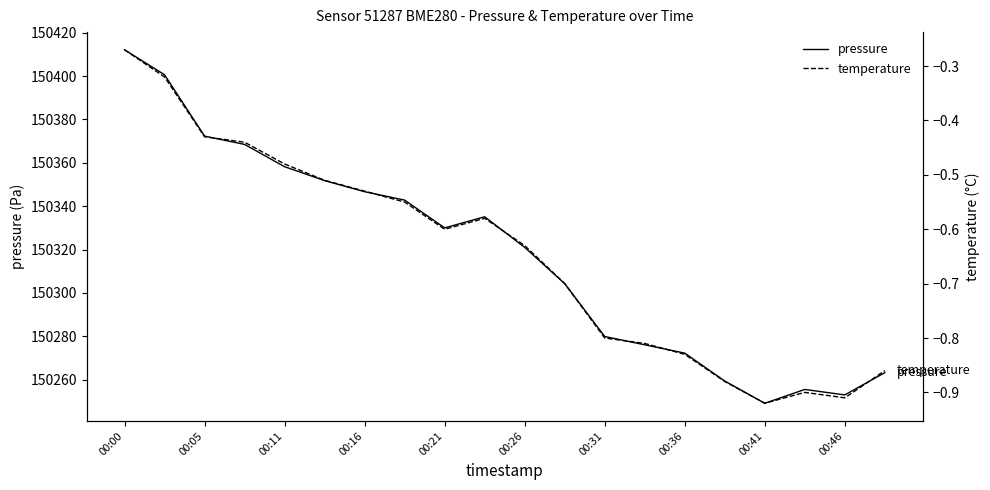

Which category has the lowest value in the pressure series?

00:41